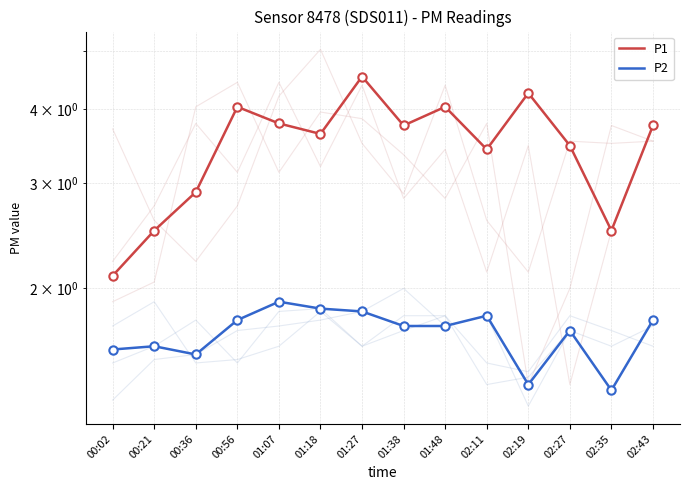

What is the total value across all series at 00:21?

4.1